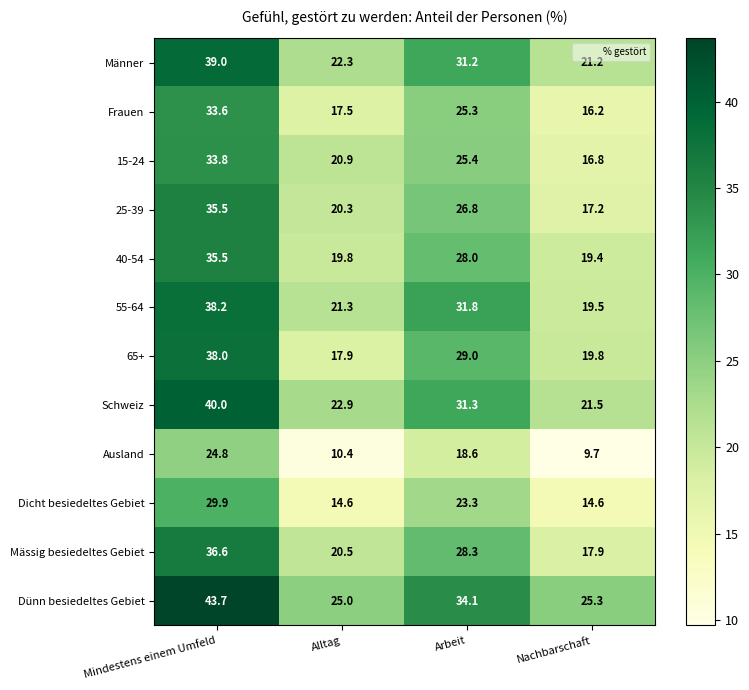

At Alltag, list the series in order from smallest to largest.

Ausland, Dicht besiedeltes Gebiet, Frauen, 65+, 40-54, 25-39, Mässig besiedeltes Gebiet, 15-24, 55-64, Männer, Schweiz, Dünn besiedeltes Gebiet